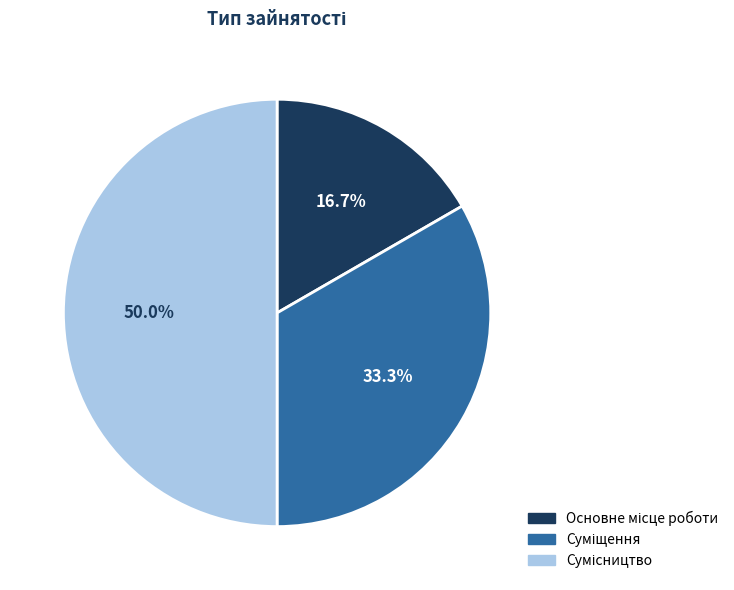

How many slices are in this pie chart?

3